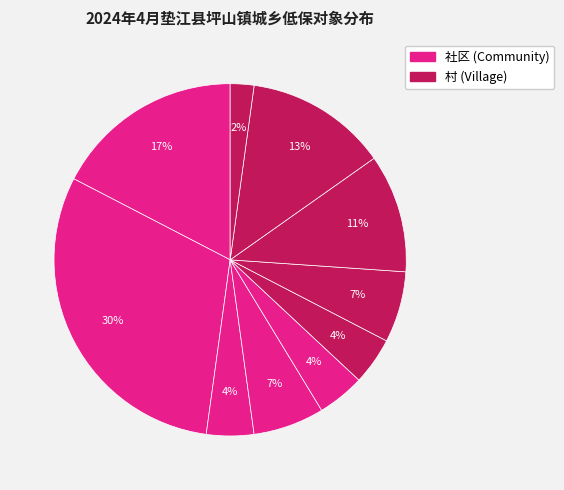

Is there a majority slice in this chart?

No